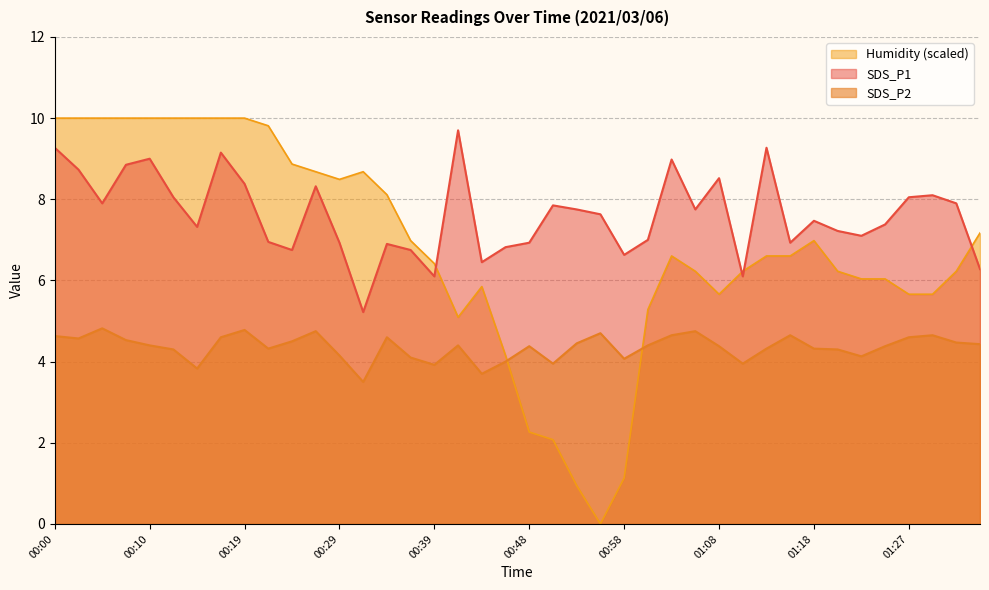

How many lines are shown in the chart?

3